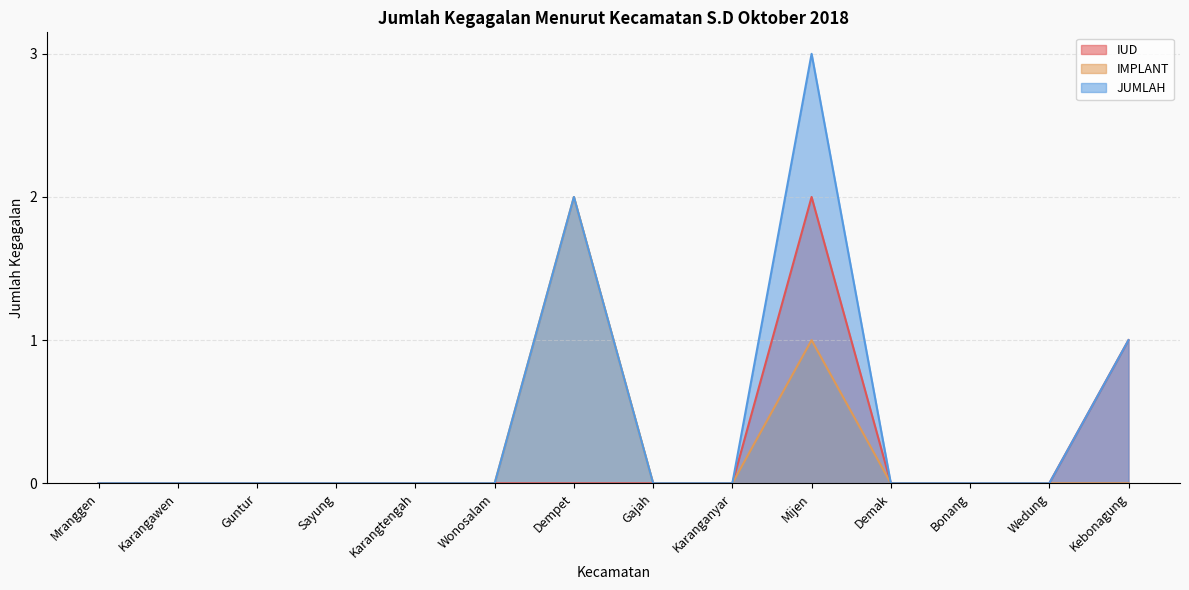

Which series has the widest spread of values?

JUMLAH